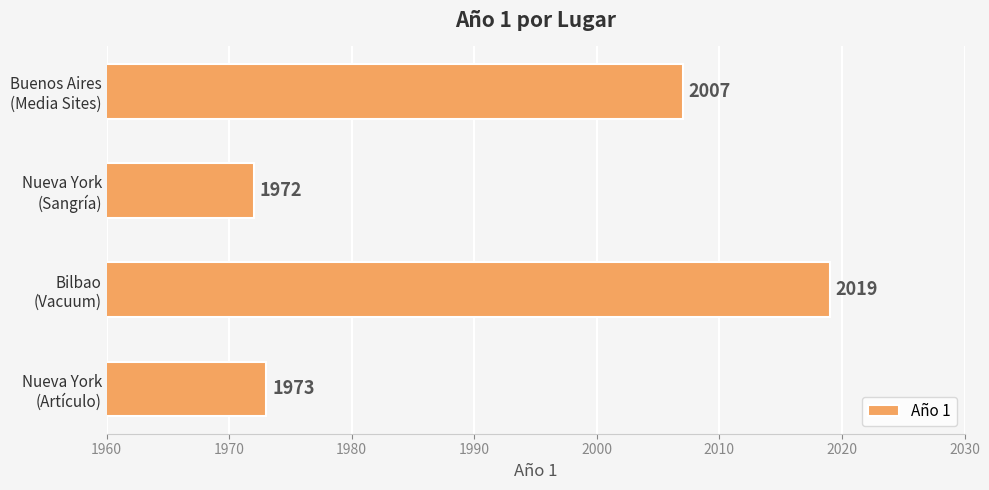

Rank the categories by value from lowest to highest.

Nueva York
(Sangría), Nueva York
(Artículo), Buenos Aires
(Media Sites), Bilbao
(Vacuum)